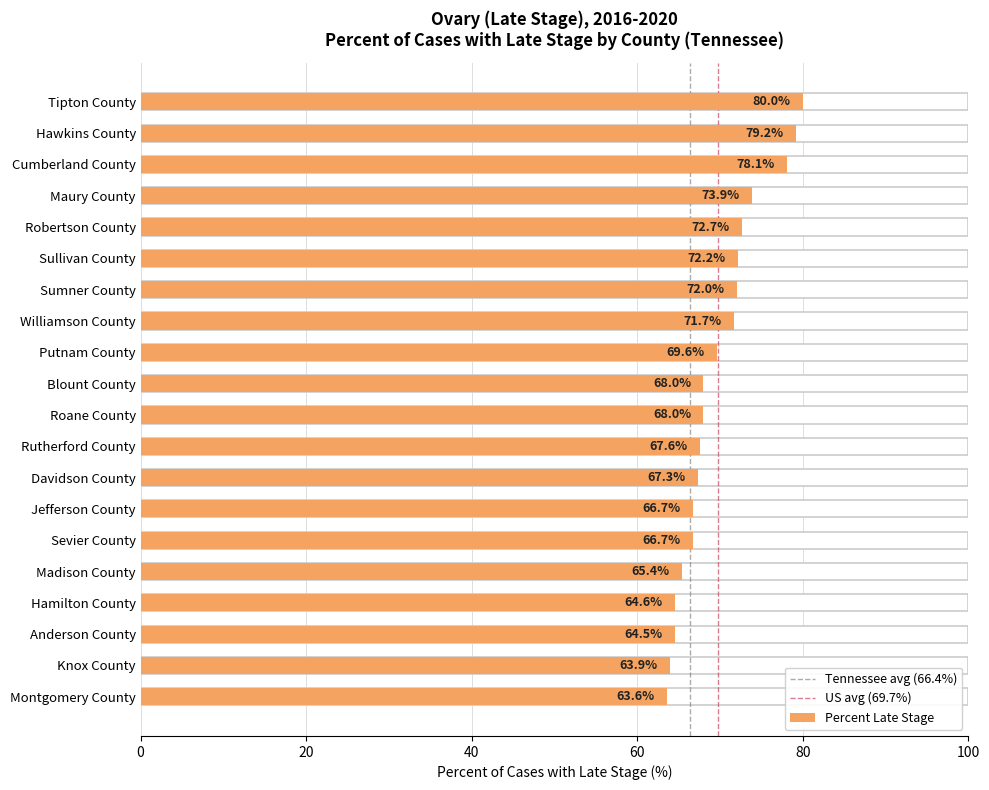

What is the value of the 17th bar from the top?

64.6